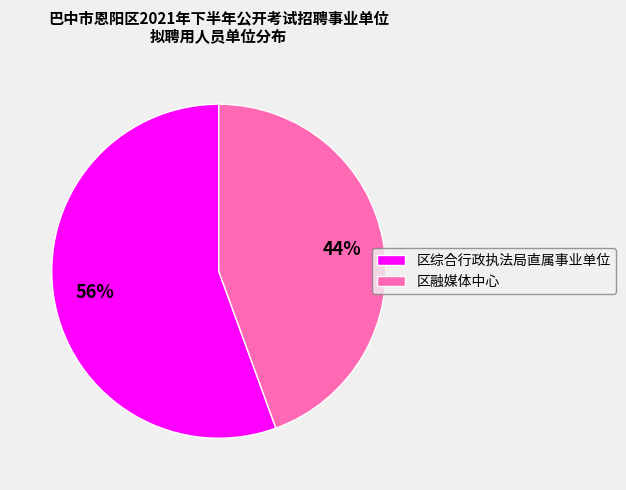

The 区综合行政执法局直属事业单位 slice represents 62% of the pie. True or false?

False